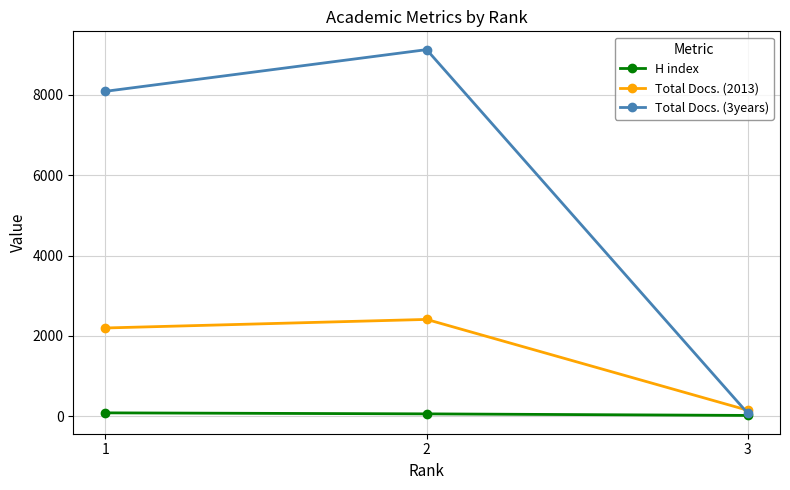

Rank the series by their maximum value, from highest to lowest.

Total Docs. (3years), Total Docs. (2013), H index